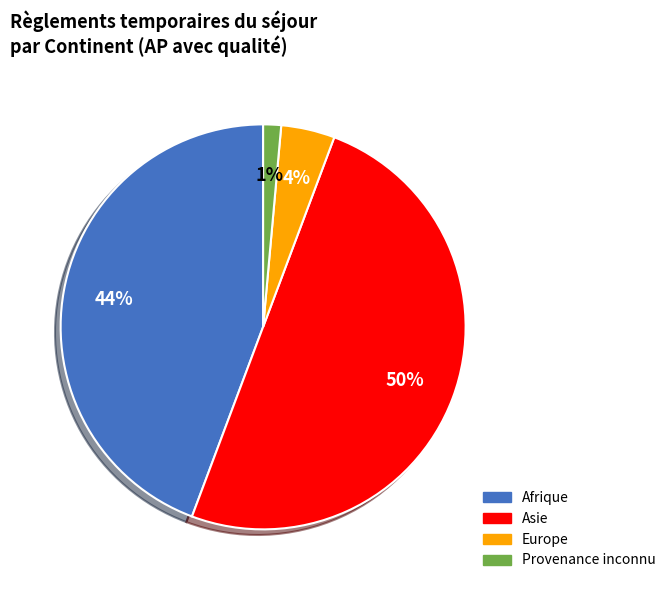

Rank the categories by value from lowest to highest.

Provenance inconnu, Europe, Afrique, Asie